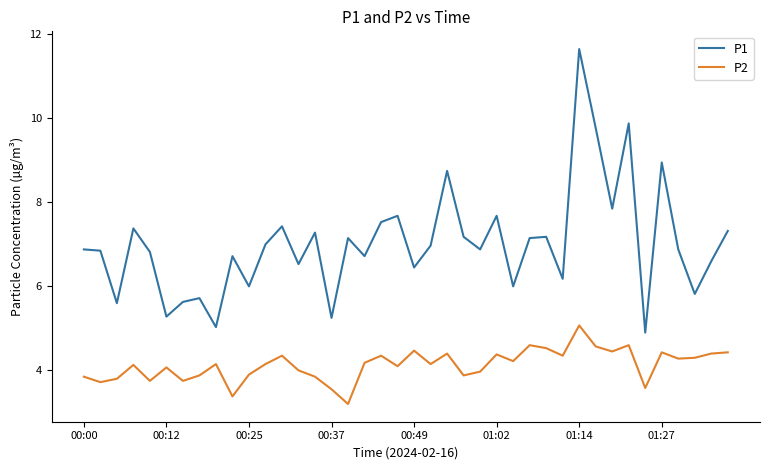

What is the maximum value shown in the chart?

11.7